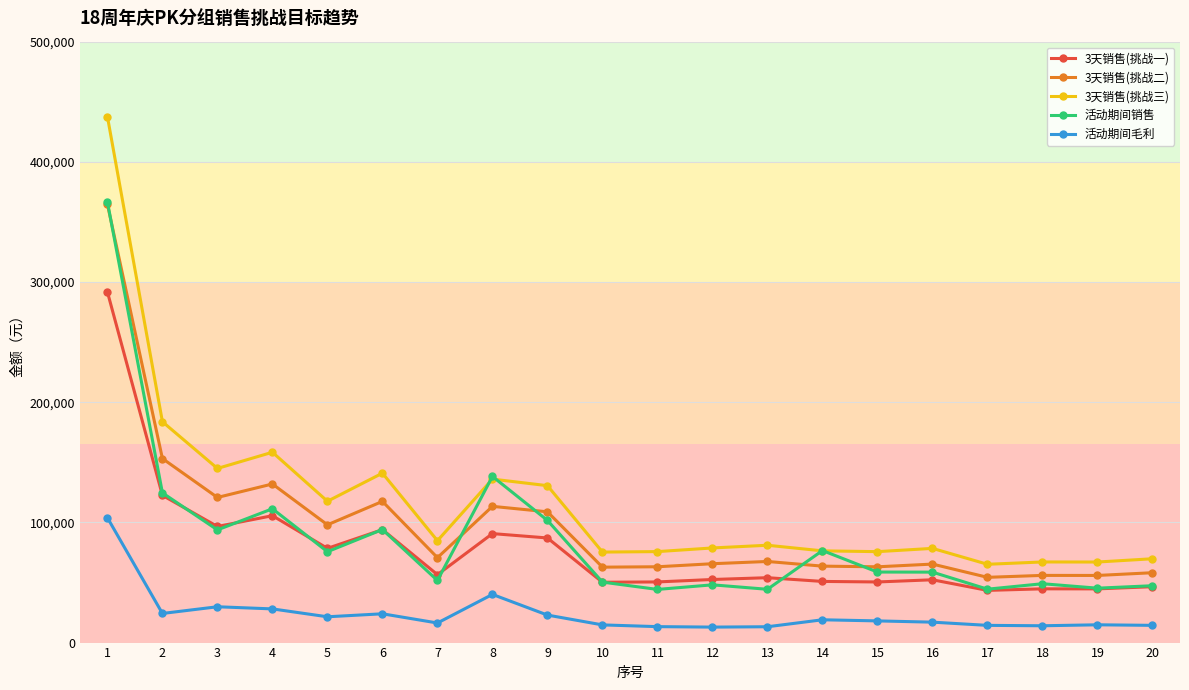

At how many categories does at least one series exceed 315770?

1